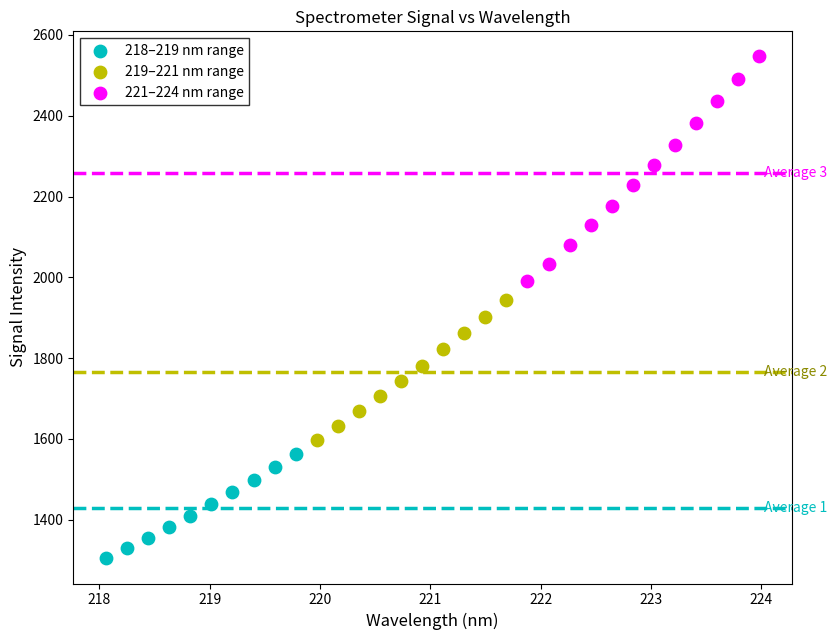

Which series has the widest spread of Y values?

221–224 nm range